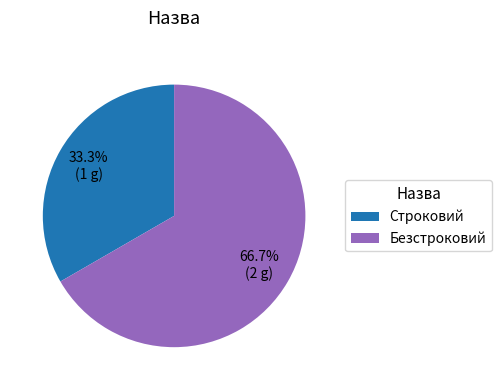

Which category accounts for the majority?

Безстроковий